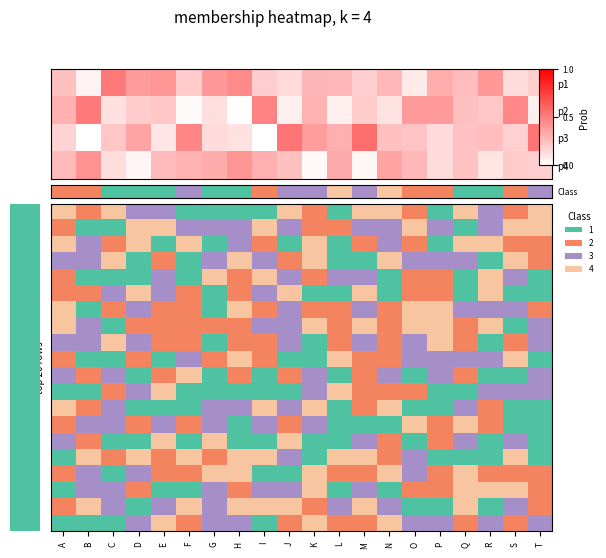

How many data points does each series have?

20